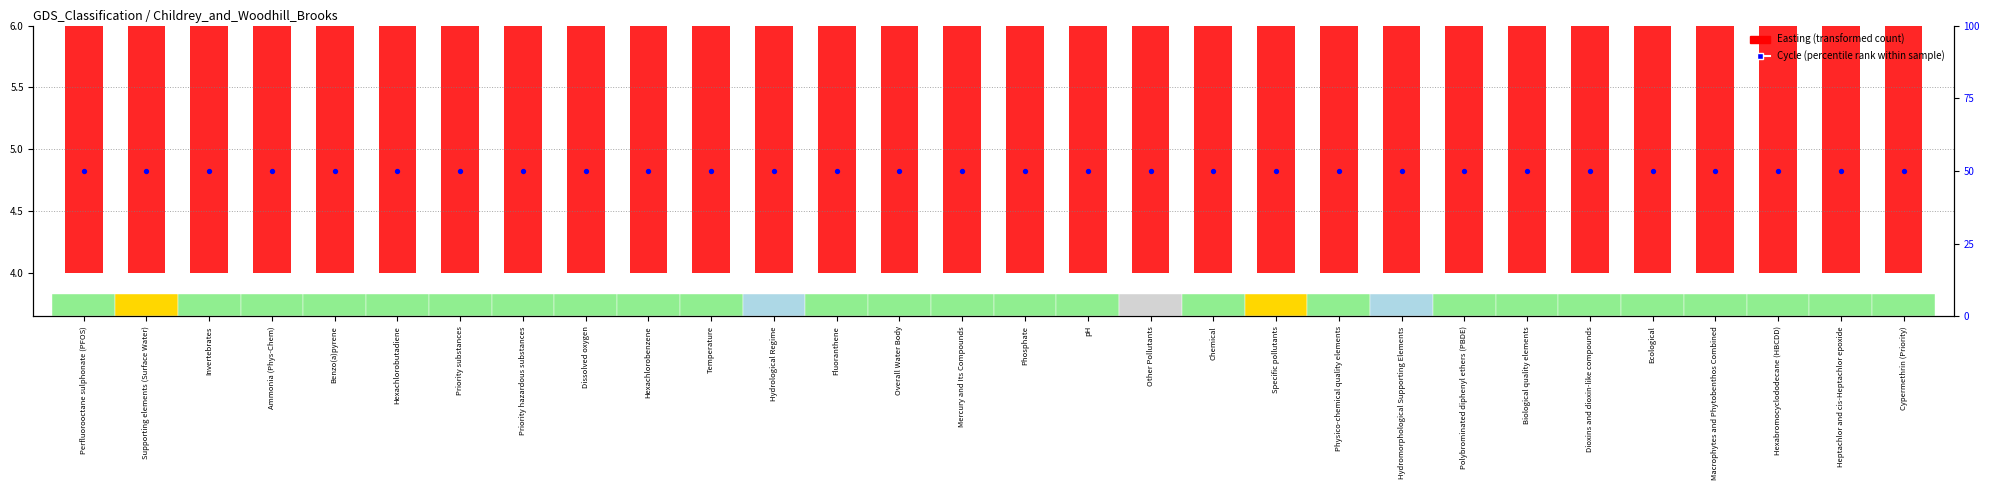

Is the value of Easting (transformed) at Polybrominated diphenyl ethers (PBDE) greater than the value of Cycle (percentile rank) at Polybrominated diphenyl ethers (PBDE)?

No